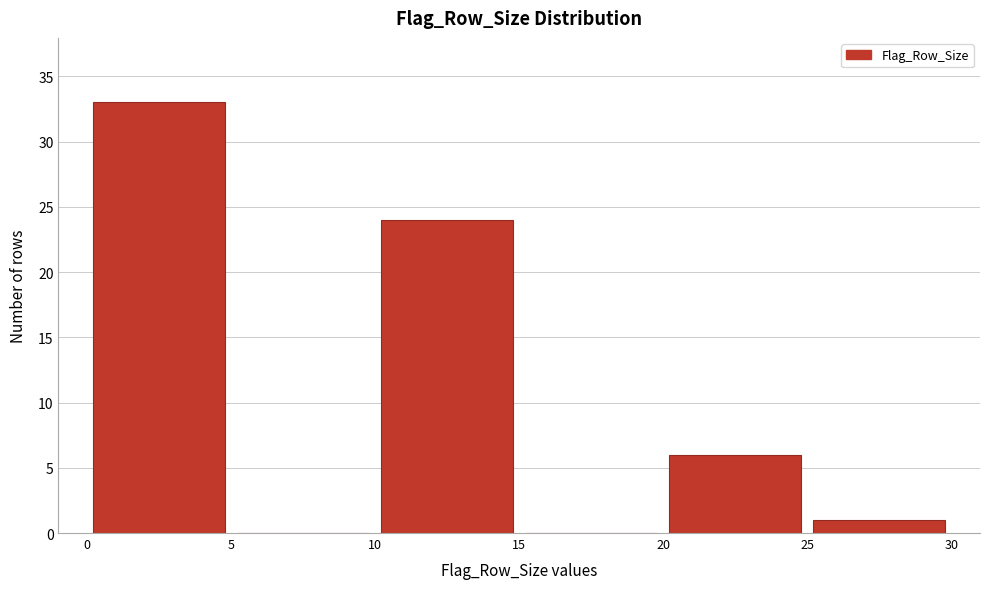

Over which range of the x-axis is the bar tallest?

0 to 5